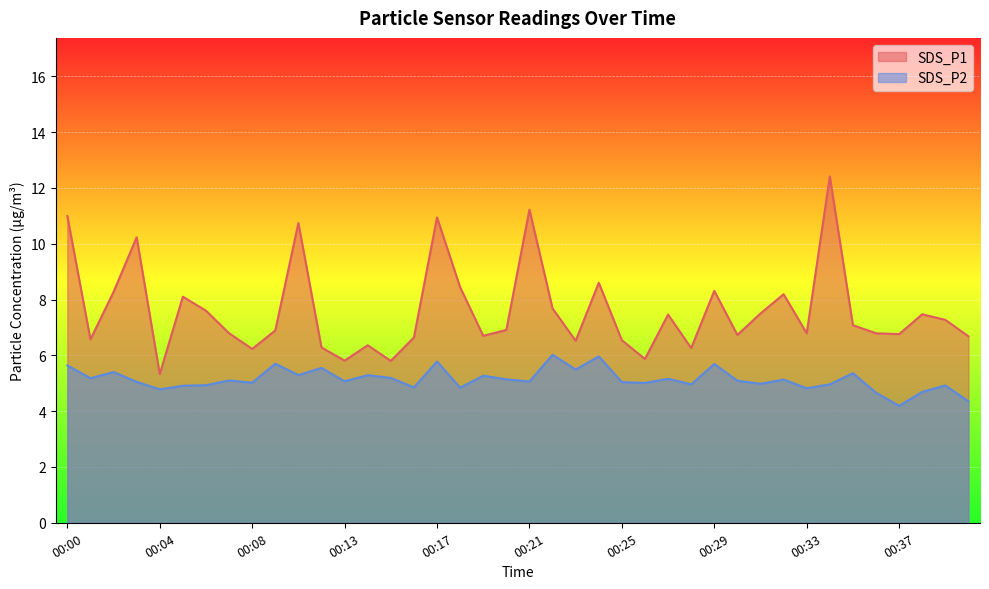

Is the value of SDS_P1 at 00:15 greater than the value of SDS_P2 at 00:06?

Yes